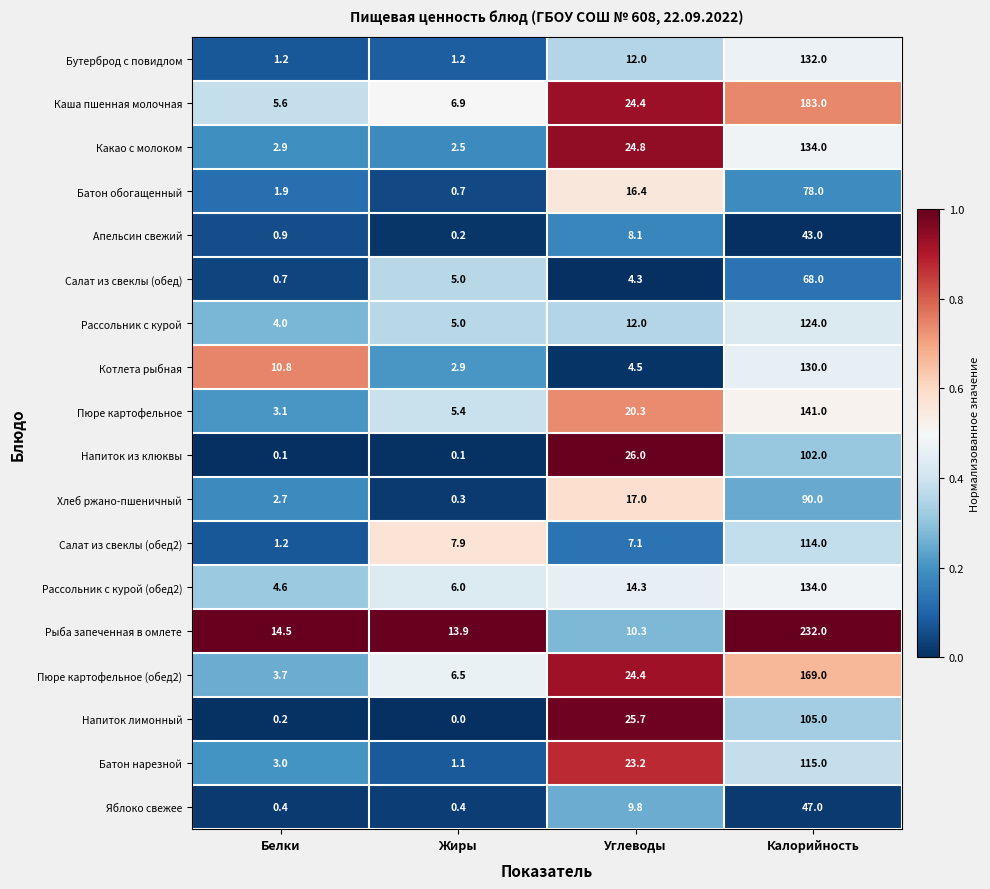

Read the Рыба запеченная в омлете value at Углеводы.

10.3